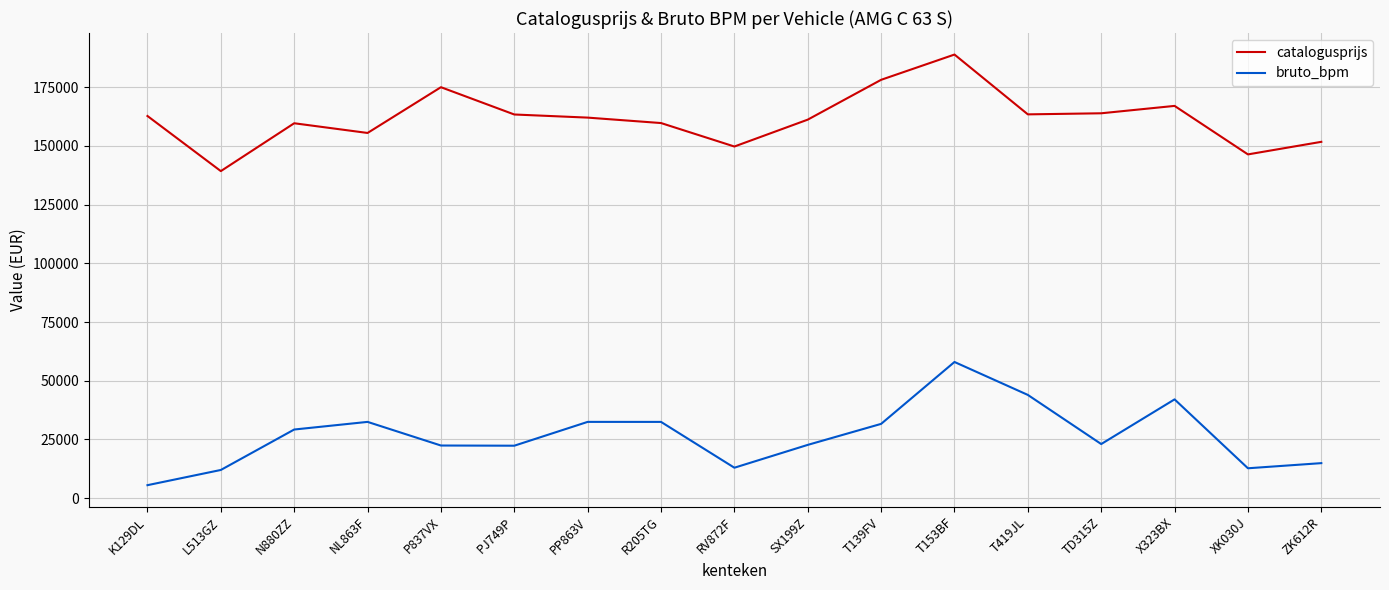

At which label does catalogusprijs reach its minimum?

L513GZ